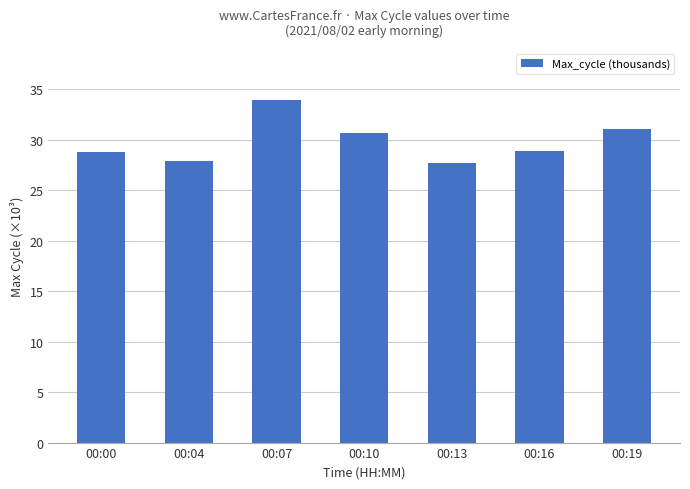

What is the value of the 6th bar from the left?

28.8